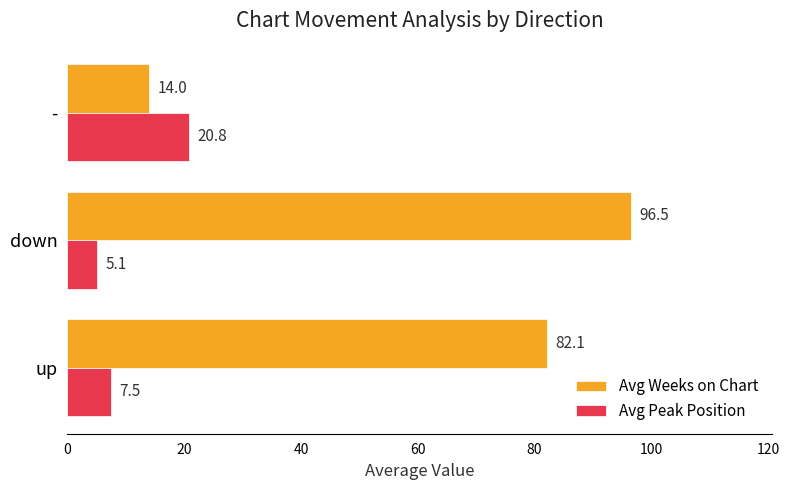

How many values in the Avg Weeks on Chart series are below 82?

1